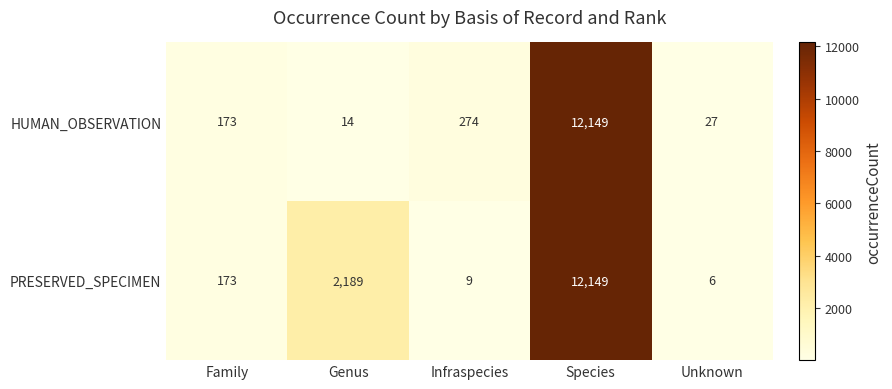

At Genus, list the series in order from largest to smallest.

PRESERVED_SPECIMEN, HUMAN_OBSERVATION